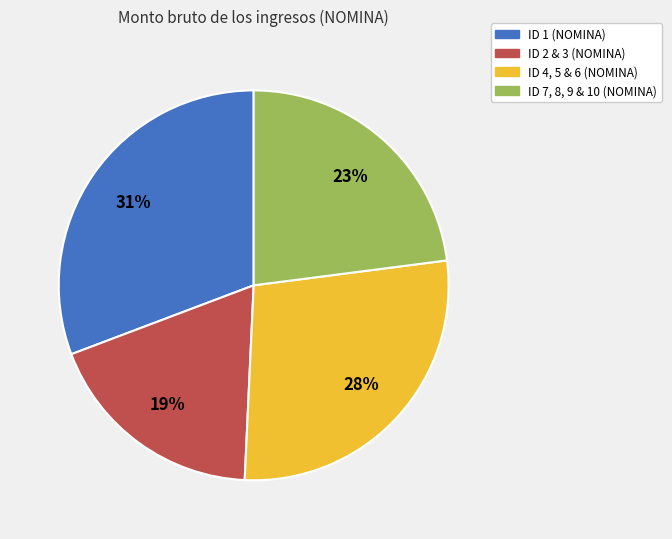

Is there any slice that represents more than half of the pie?

No